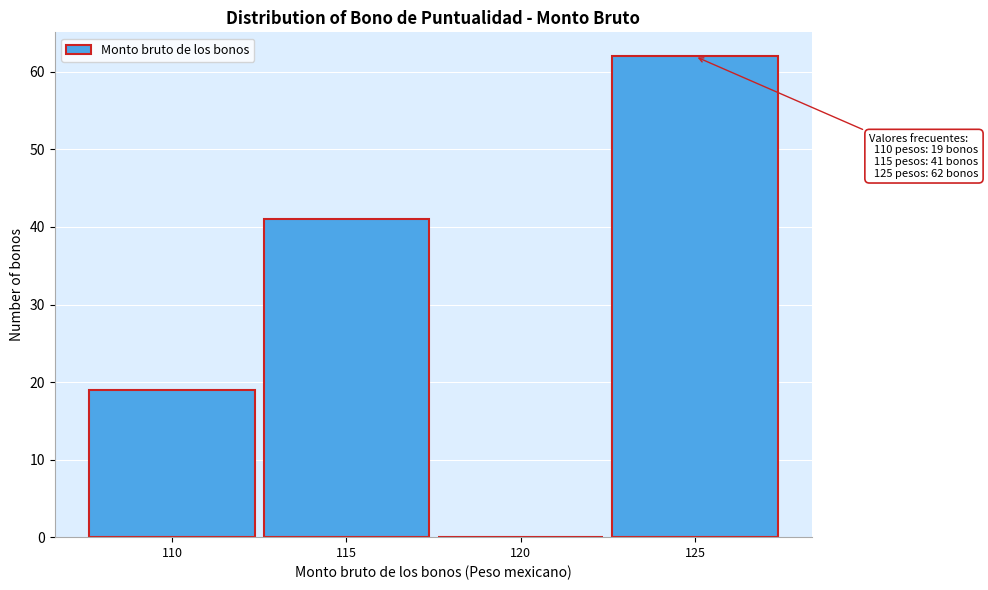

Over which range of the x-axis is the bar tallest?

122.5 to 127.5